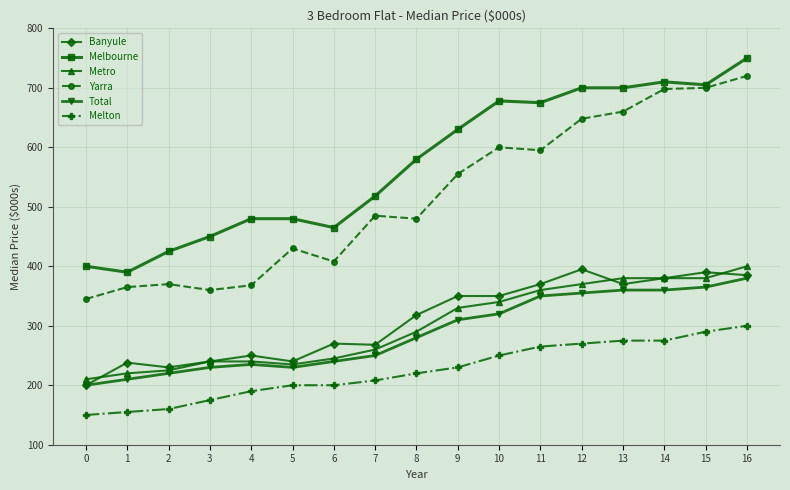

What is the average value of the Yarra series?

517